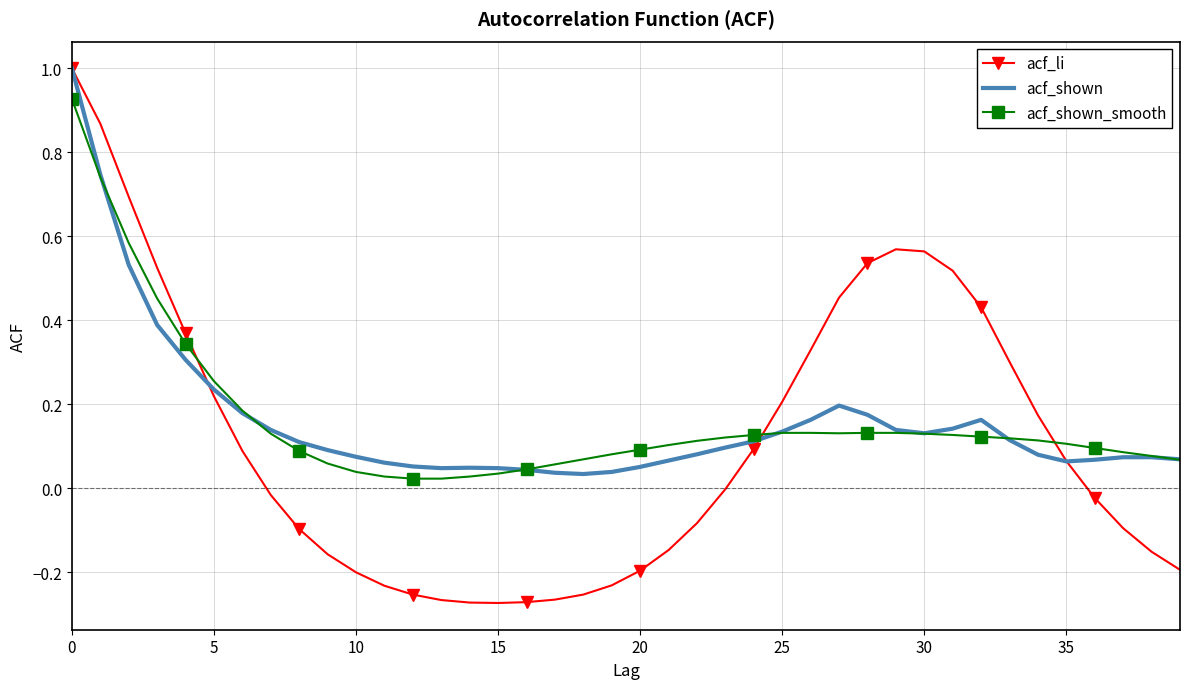

Which series has the largest range (max minus min)?

acf_li